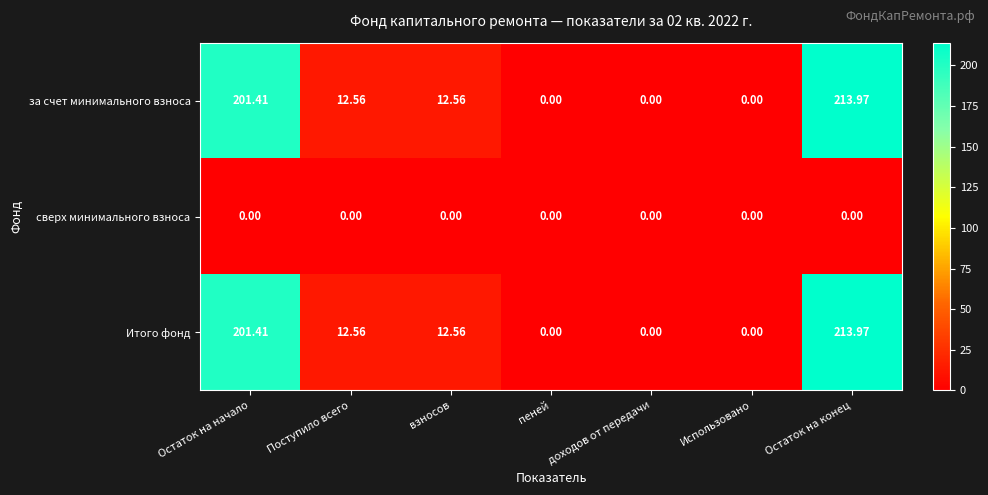

At which category is the sum across all series the highest?

Остаток на конец